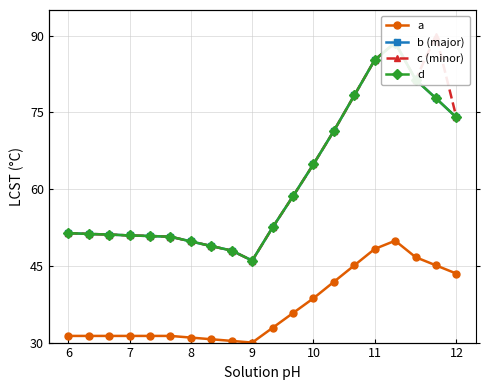

True or false: a and d cross at least once.

False